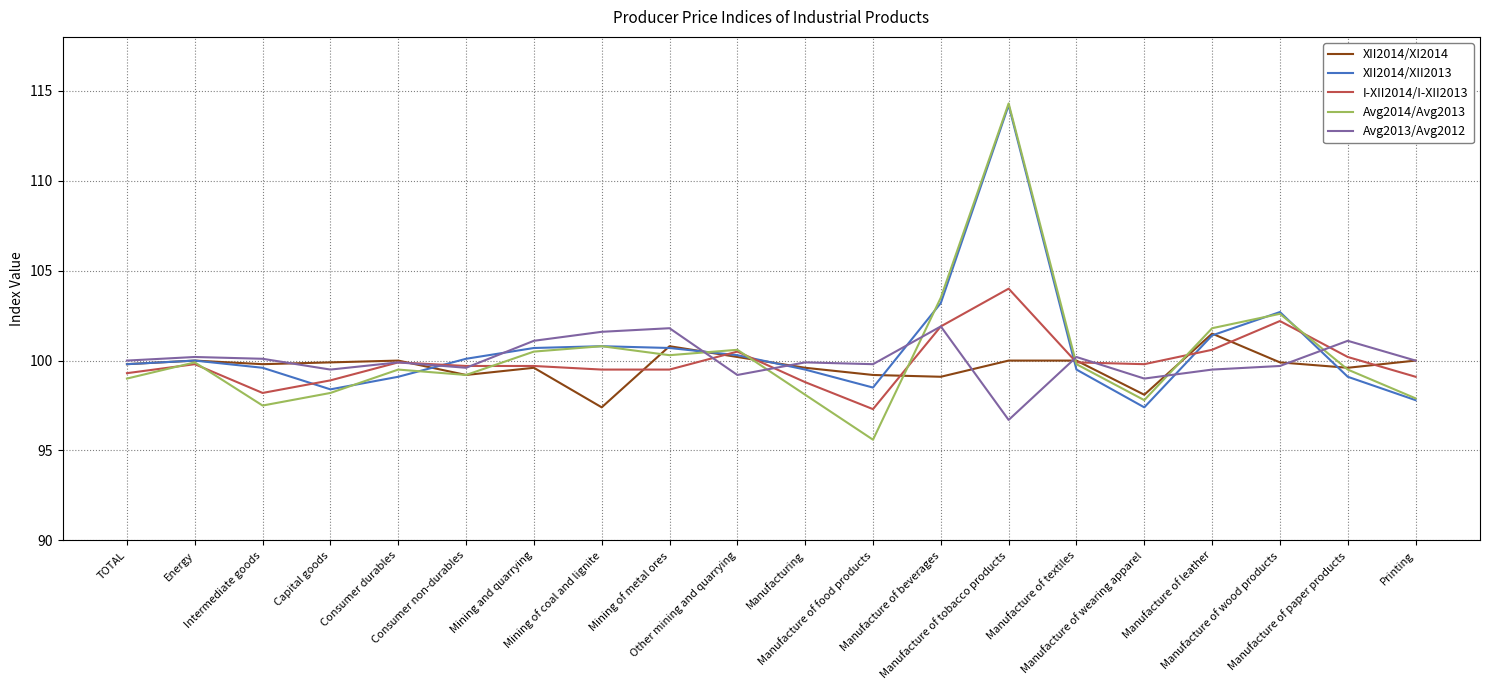

What is the minimum value shown in the chart?

95.6